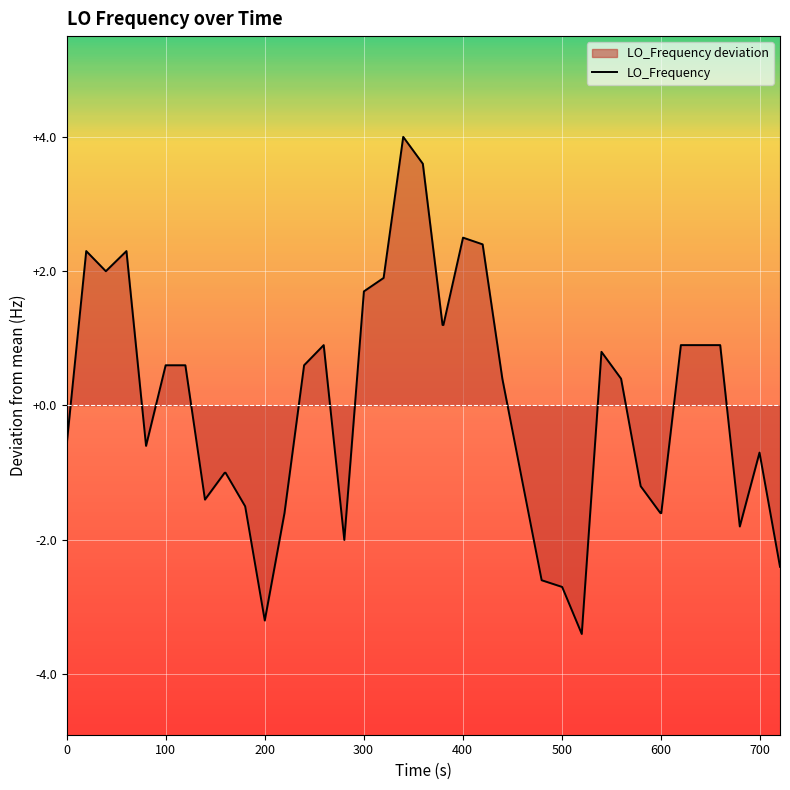

What is the maximum value shown in the chart?

4.0